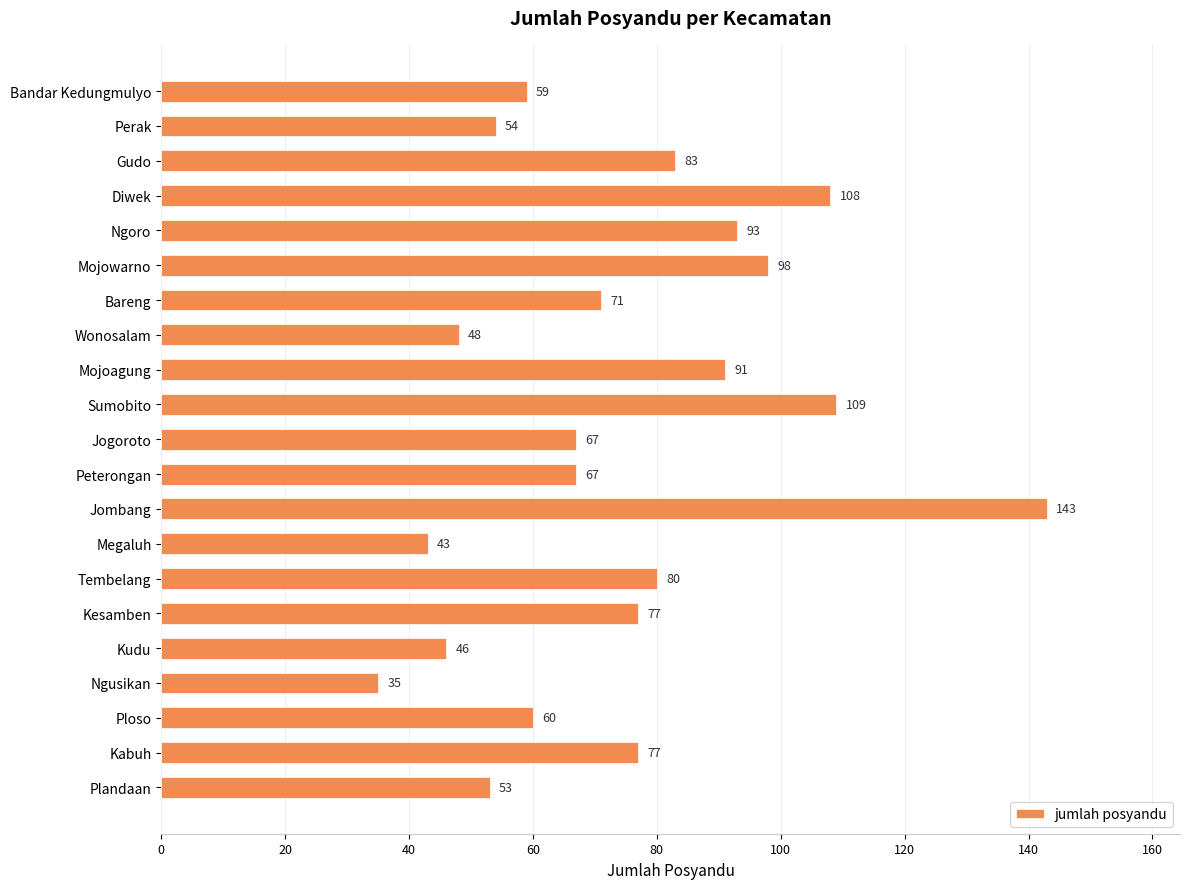

What is the greatest value displayed?

143